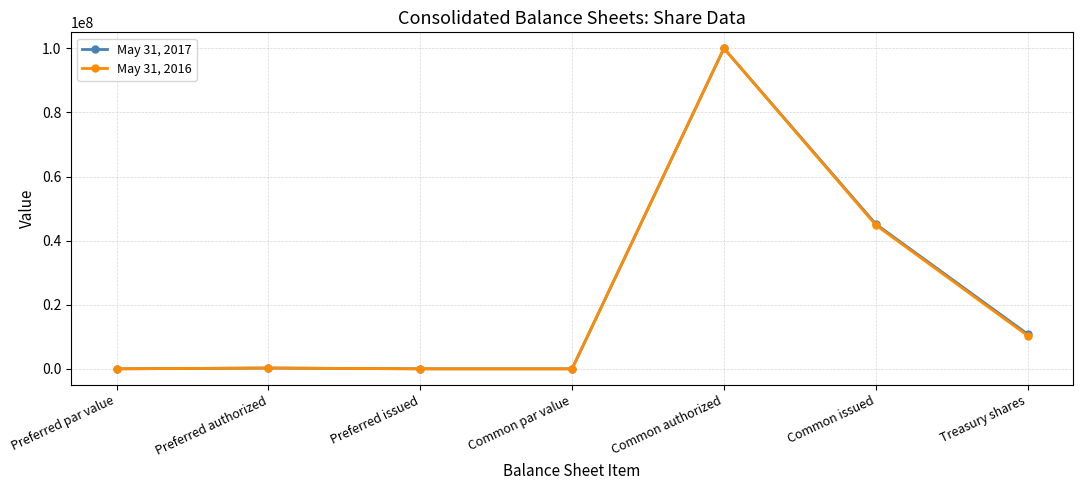

The May 31, 2016 series shows 20910823 at Common issued. True or false?

False